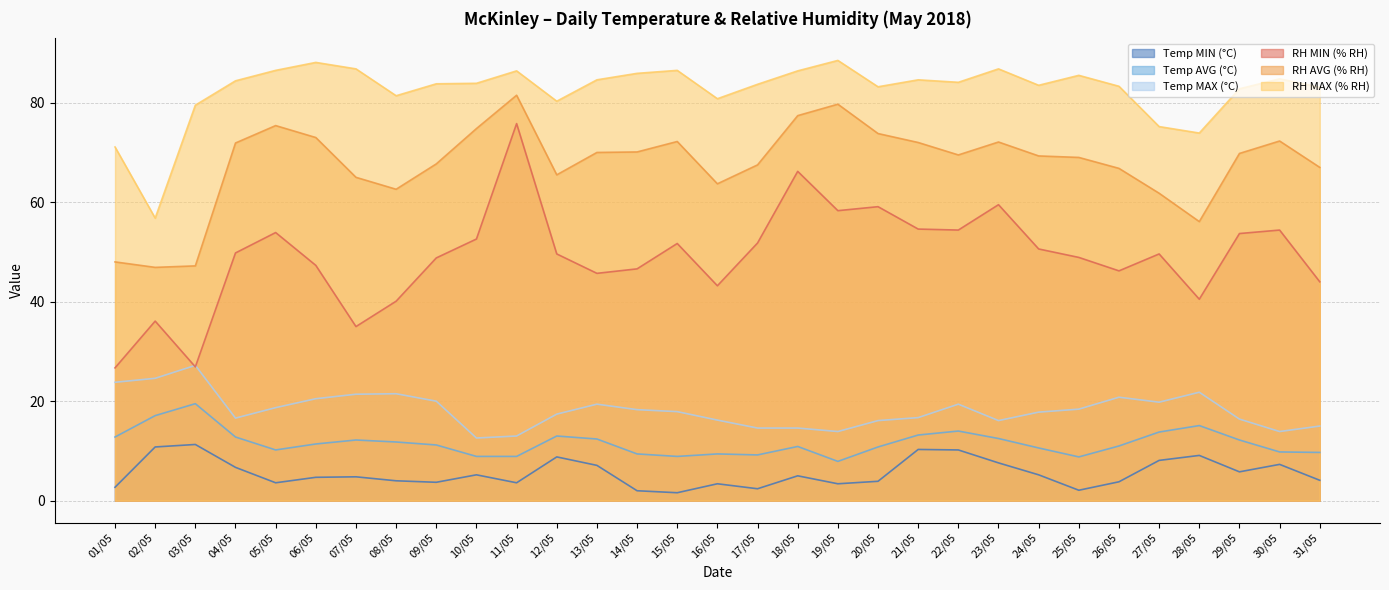

How many series are shown in this chart?

6